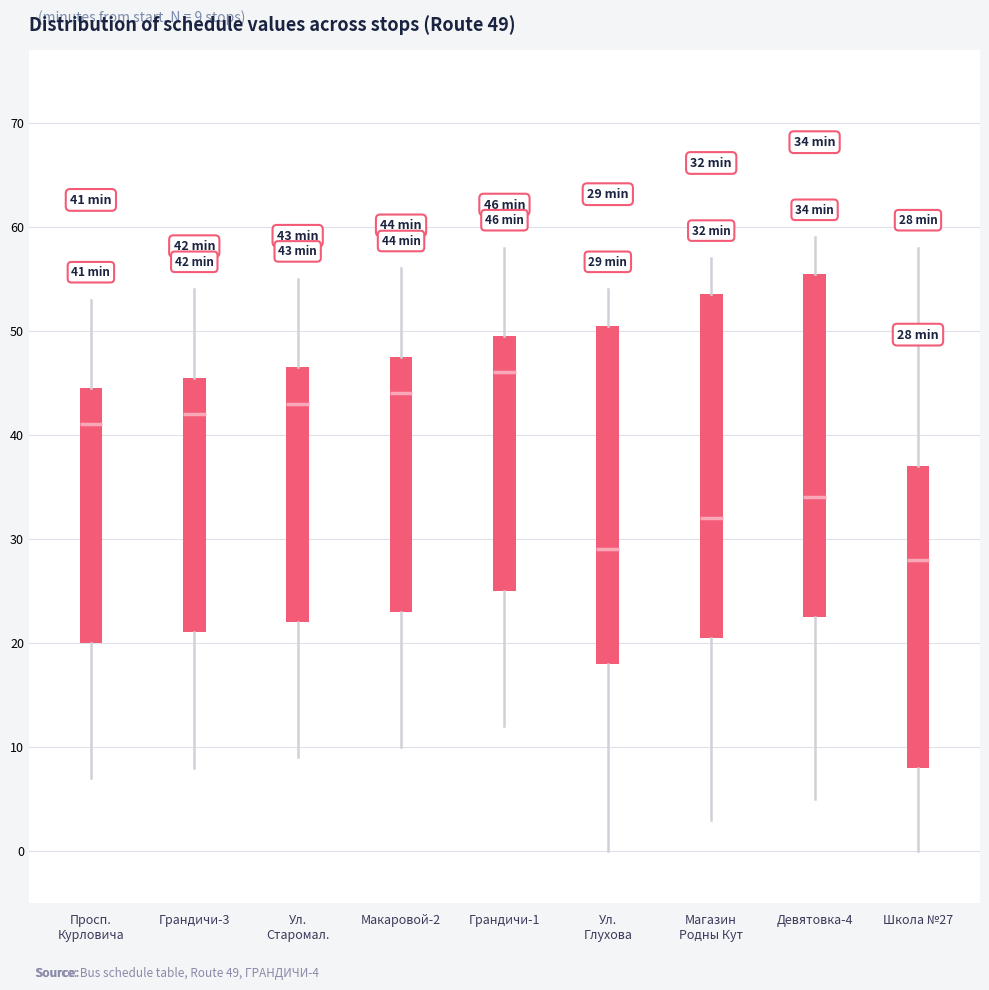

Which box has the highest median line?

Грандичи-1